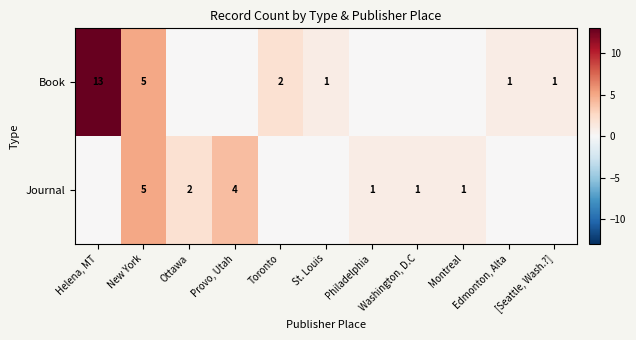

At which category does the chart reach its peak across all series?

Helena, MT